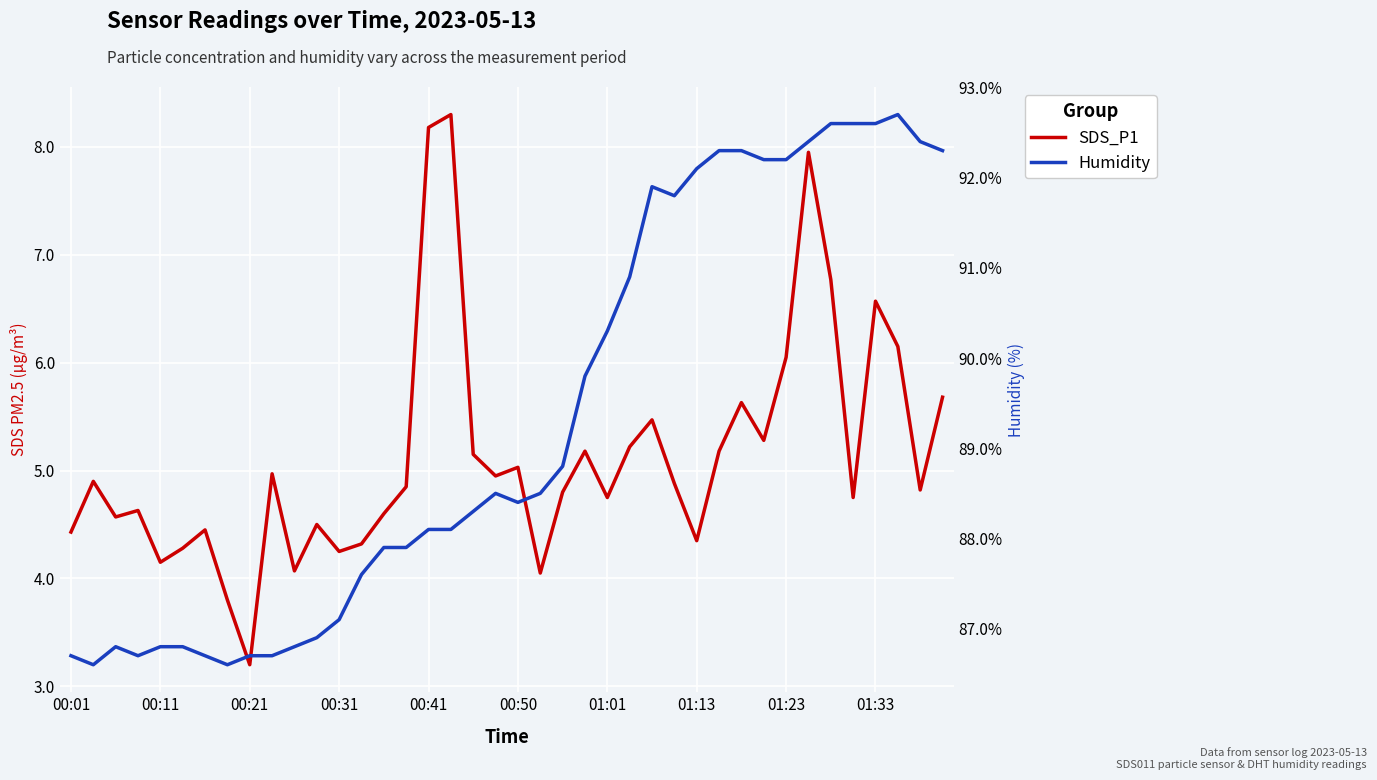

What is the greatest value displayed?

92.7